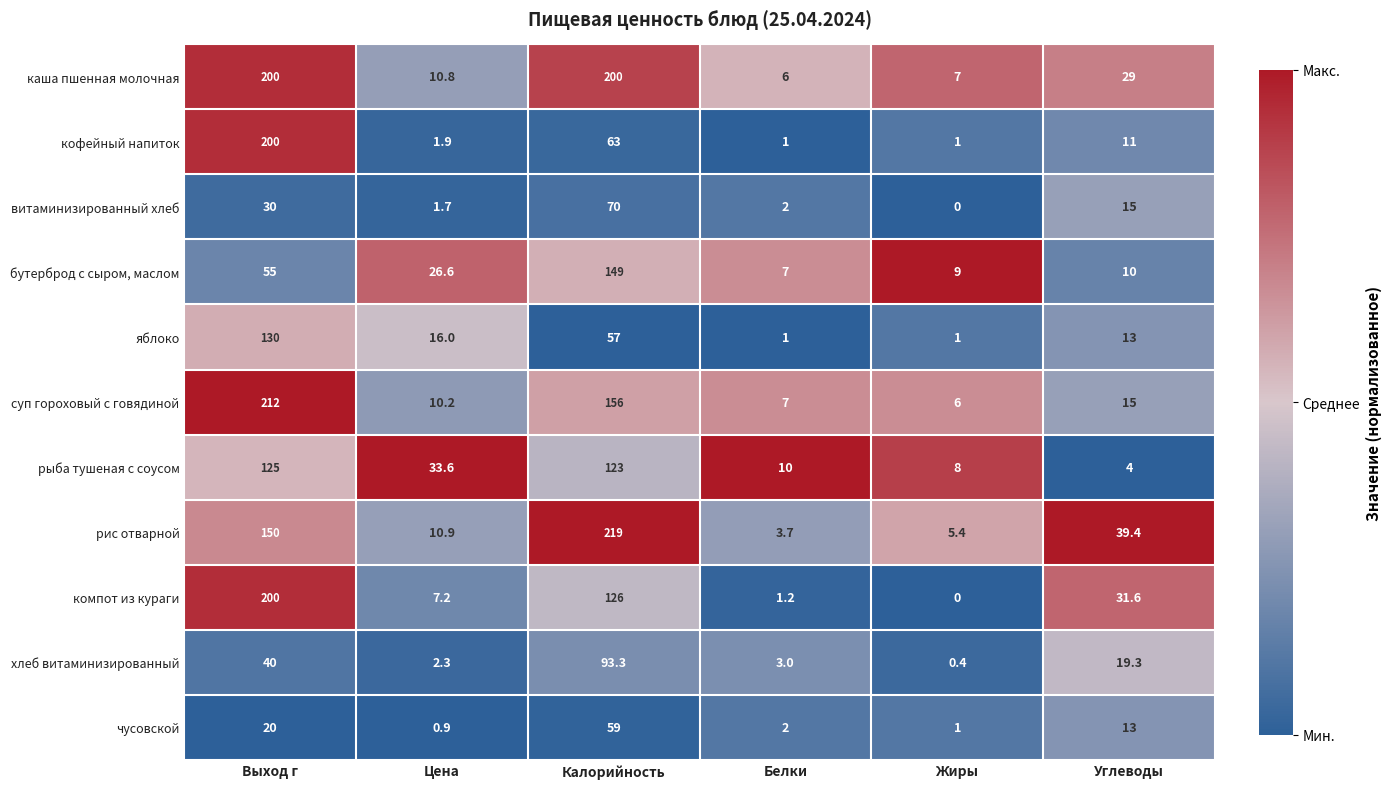

Is the value of суп гороховый с говядиной at Калорийность greater than the value of чусовской at Цена?

Yes